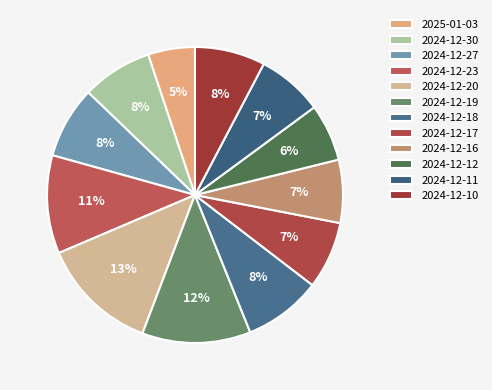

What is the change in value from 2025-01-03 to 2024-12-18?

+0.2